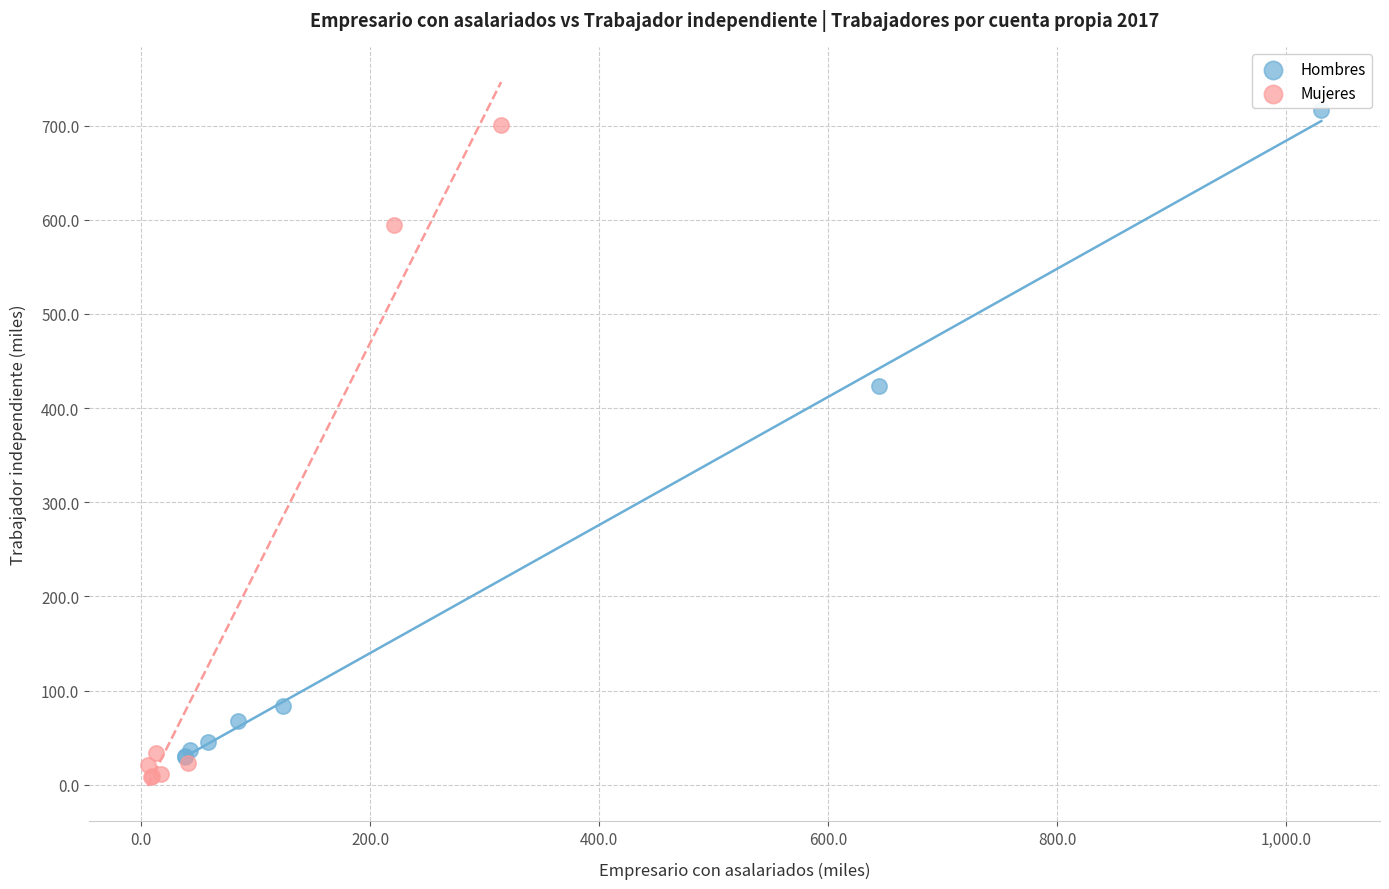

What are all the series names shown in the legend?

Hombres, Mujeres